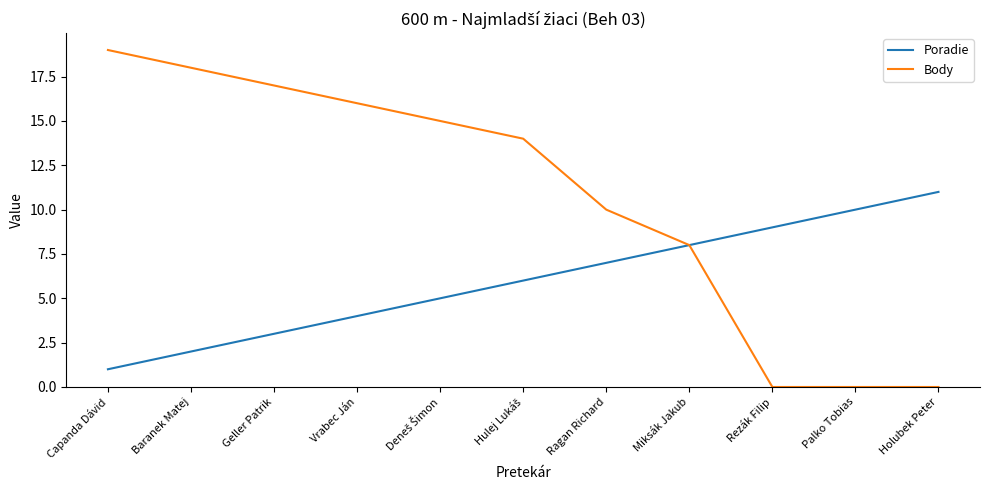

Which series has the largest total across all categories?

Body